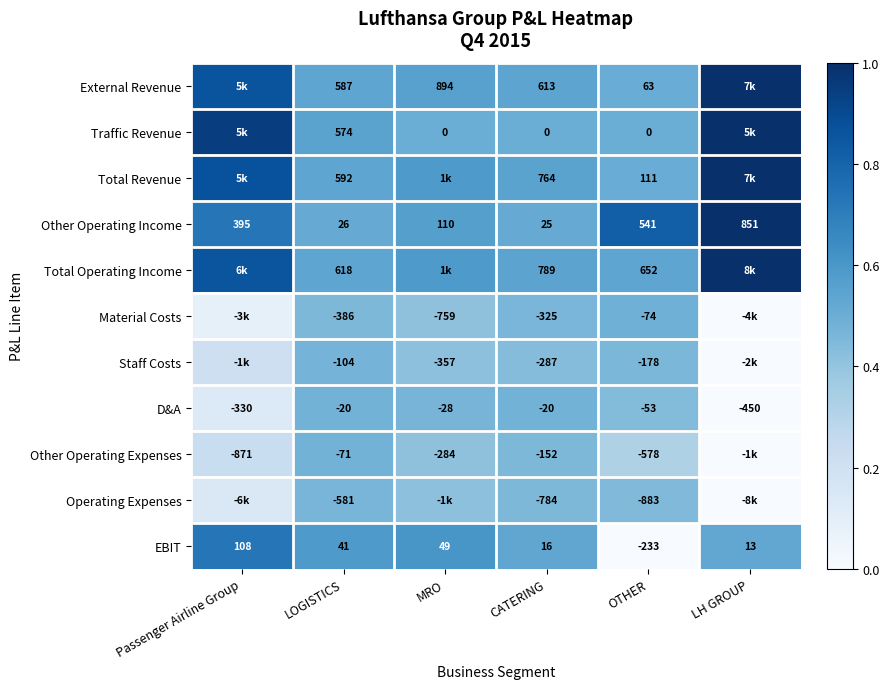

Between MRO and LH GROUP, which is larger?

LH GROUP